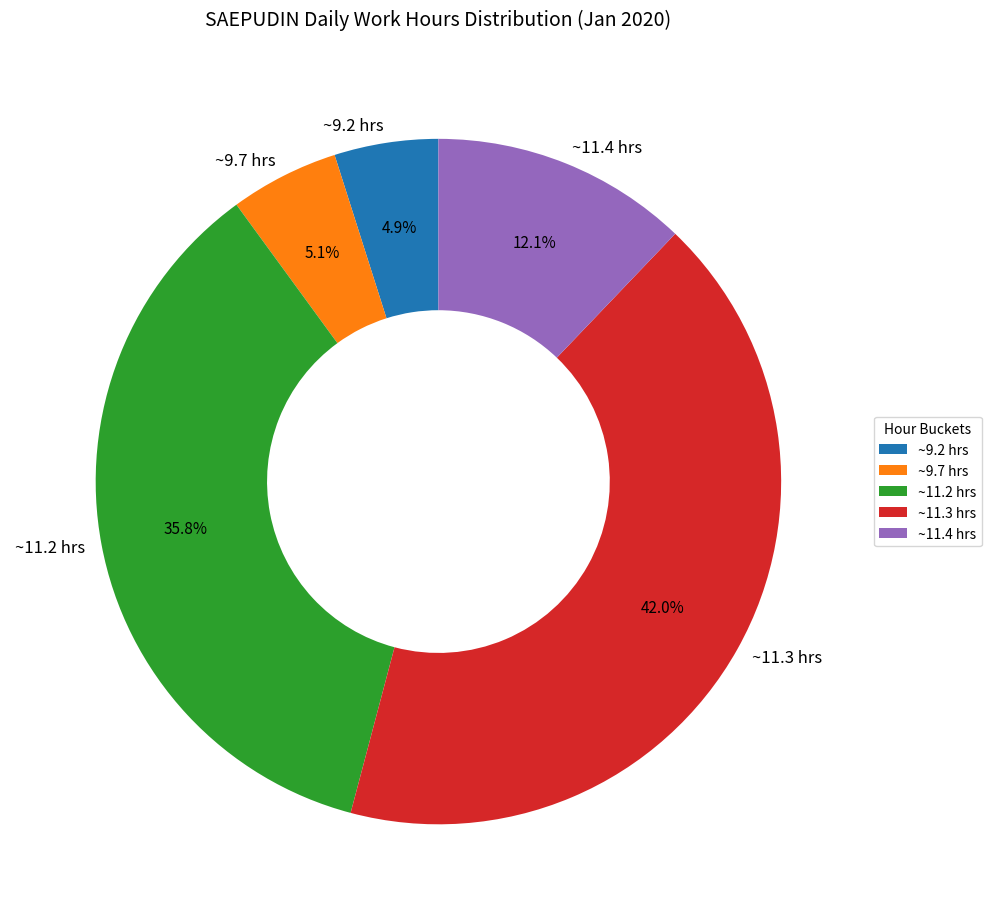

What is the ratio of the value at ~11.4 hrs to the value at ~11.2 hrs?

0.3